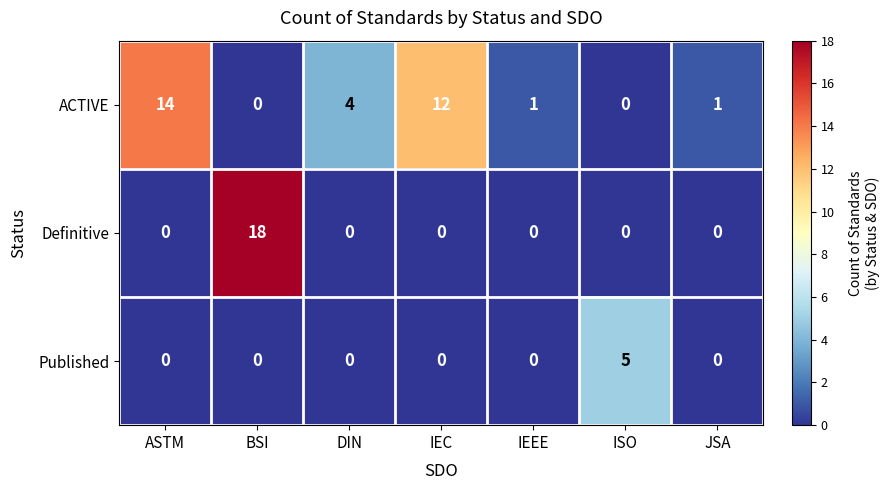

What is the spread (max minus min) of values at DIN?

4